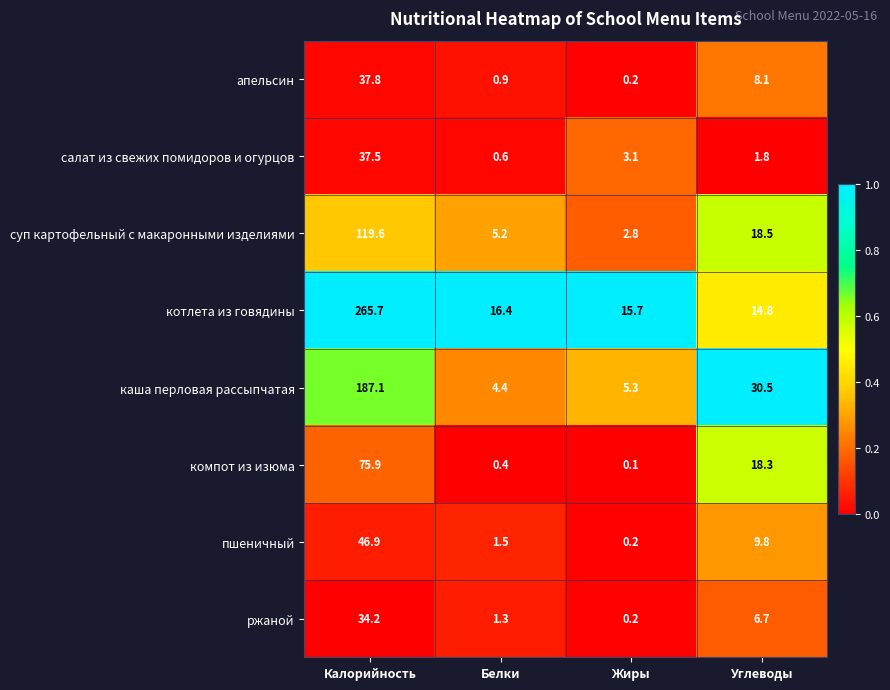

What value does the котлета из говядины series have at Калорийность?

265.7